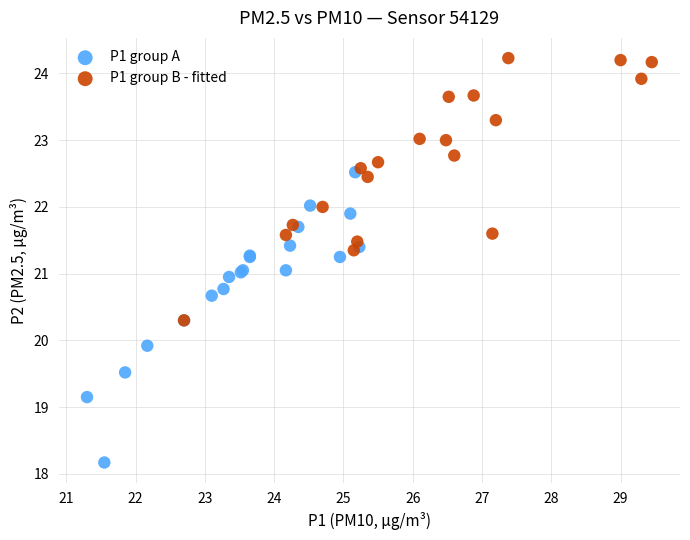

Which series contains the highest Y value?

P1 group B - fitted